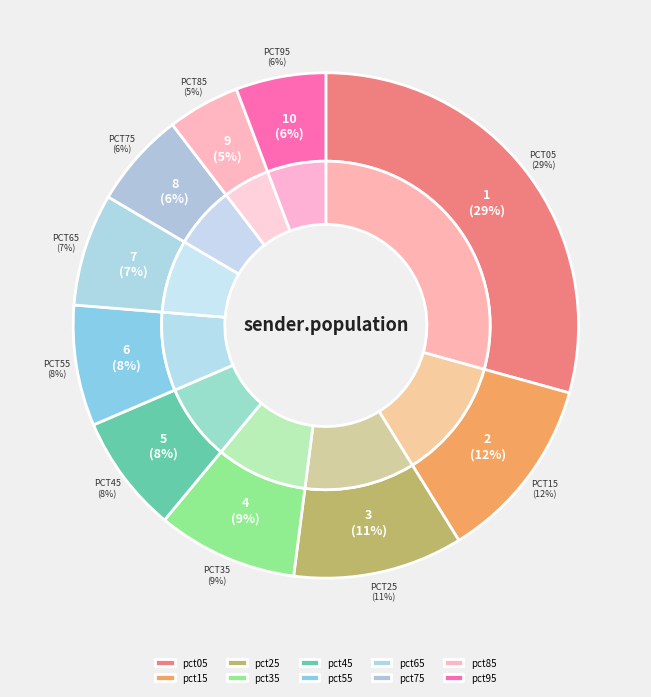

Which has a higher value, pct15 or pct55?

pct15